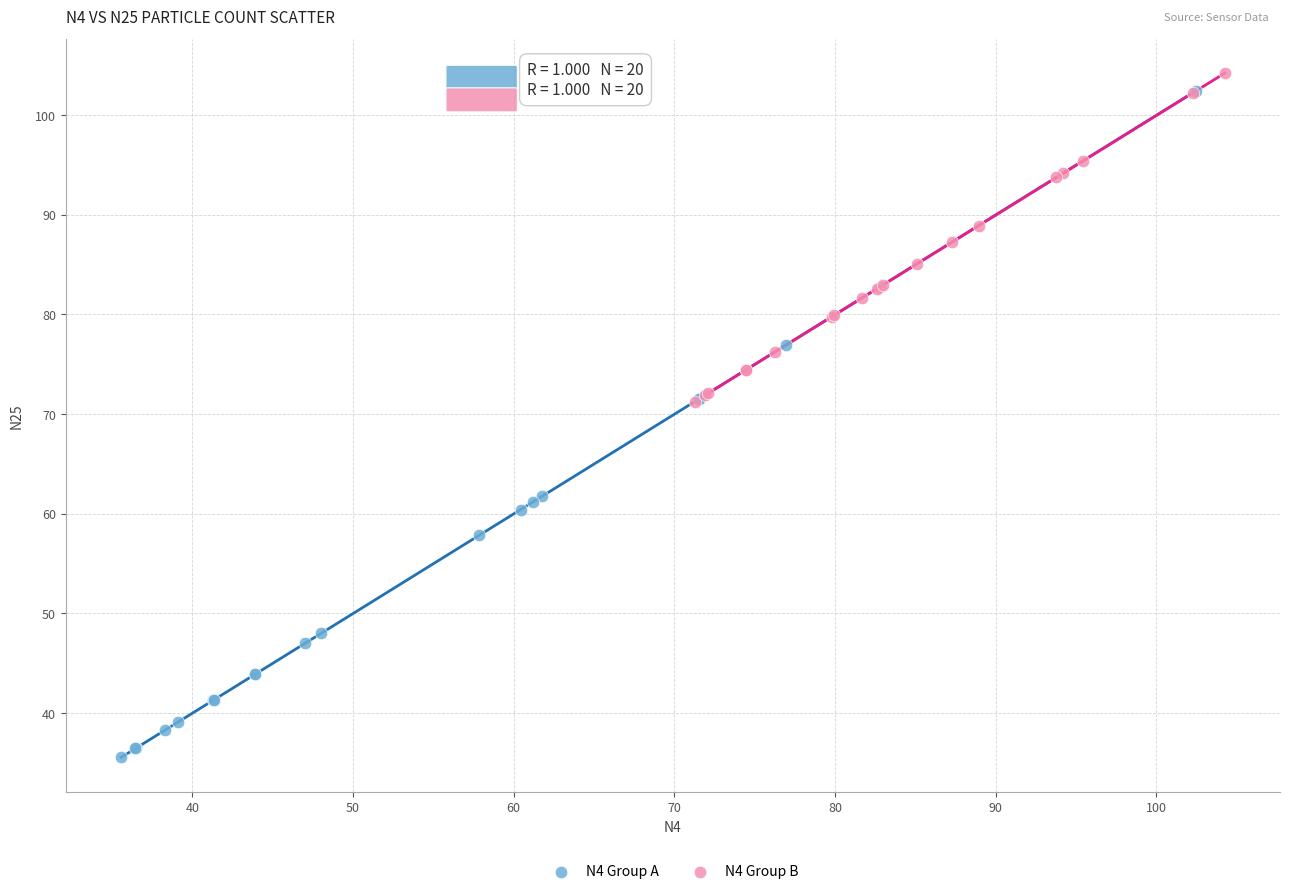

Which series has the widest spread of Y values?

N4 Group A